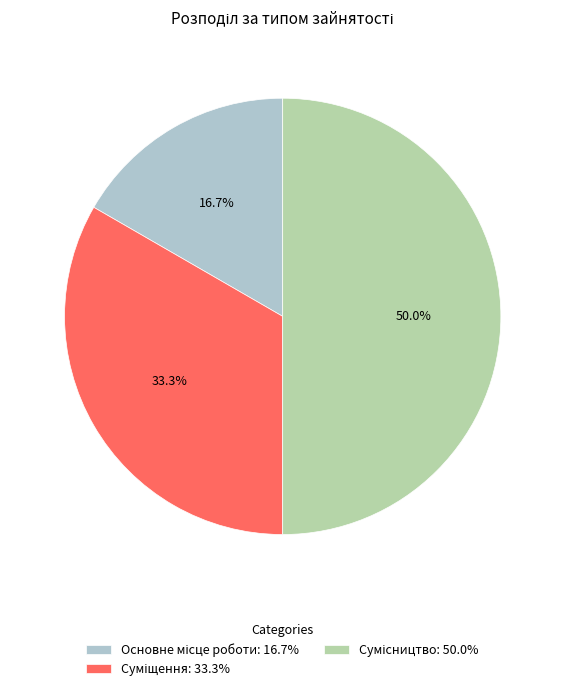

What percentage is the Основне місце роботи slice, to the nearest percent?

17%